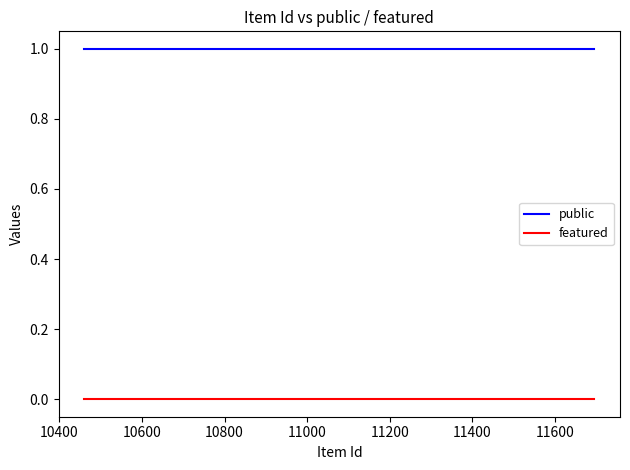

True or false: public and featured intersect in this chart.

False